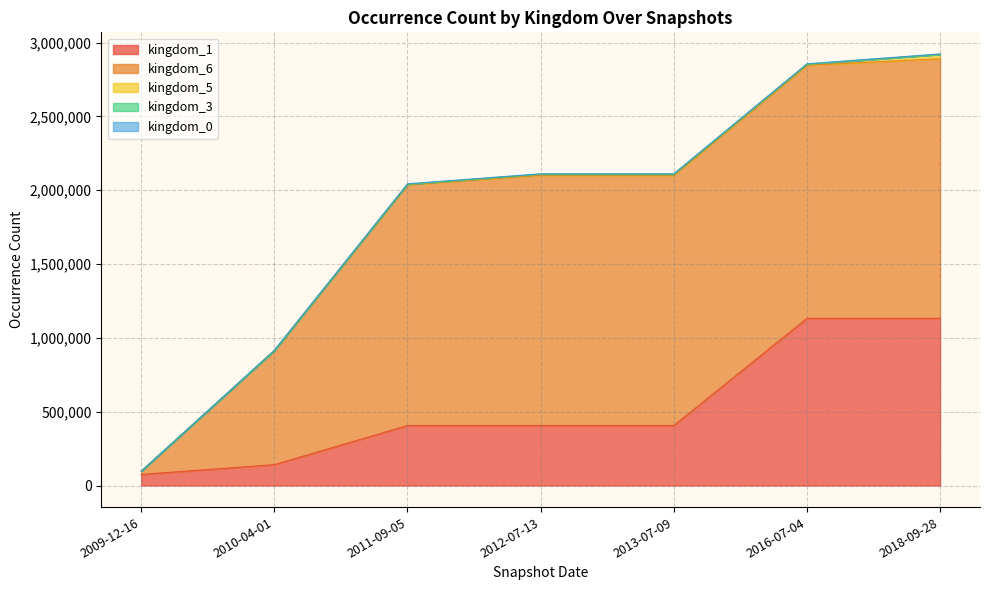

Reading left to right, extract all data points from this chart.

kingdom_1: 2009-12-16=75227	2010-04-01=141334	2011-09-05=406403	2012-07-13=406517	2013-07-09=406517	2016-07-04=1132095	2018-09-28=1132095
kingdom_6: 2009-12-16=21484	2010-04-01=771357	2011-09-05=1630864	2012-07-13=1695029	2013-07-09=1695029	2016-07-04=1714274	2018-09-28=1758502
kingdom_5: 2009-12-16=2	2010-04-01=816	2011-09-05=3002	2012-07-13=6618	2013-07-09=6618	2016-07-04=6620	2018-09-28=29421
kingdom_3: 2009-12-16=1	2010-04-01=1	2011-09-05=32	2012-07-13=32	2013-07-09=32	2016-07-04=32	2018-09-28=32
kingdom_0: 2009-12-16=388	2010-04-01=3114	2011-09-05=3114	2012-07-13=3114	2013-07-09=3114	2016-07-04=3114	2018-09-28=3114